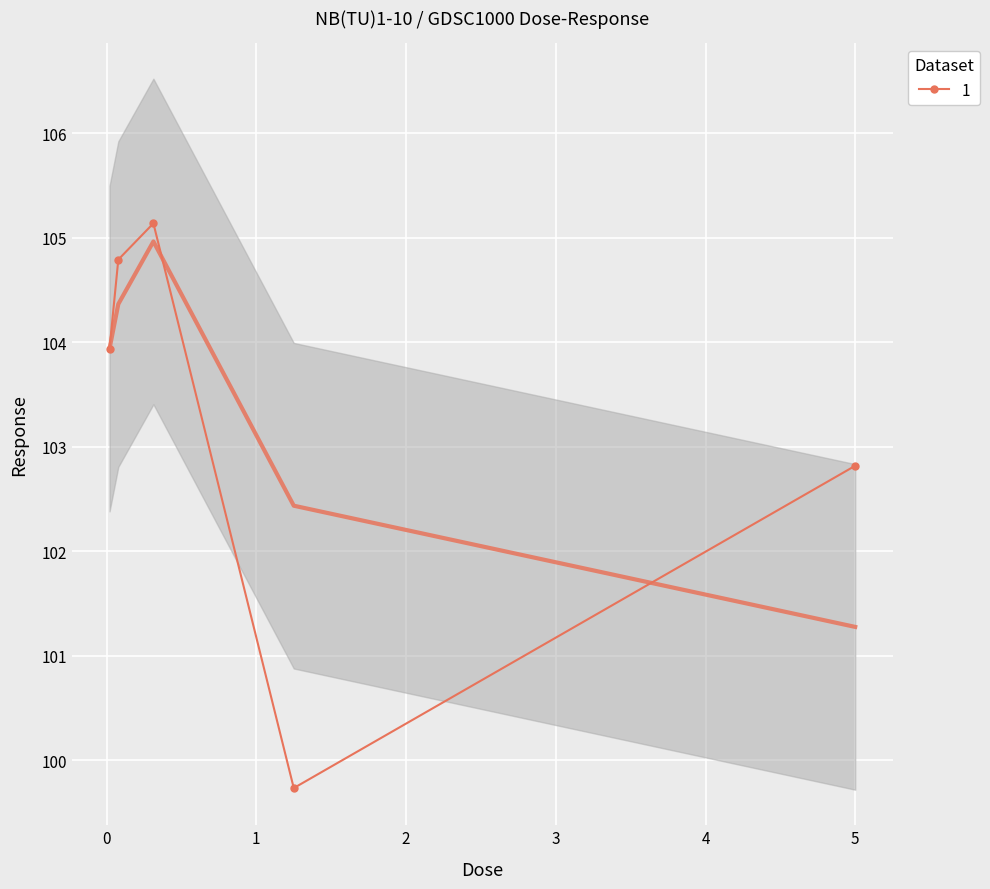

Rank the categories by value from lowest to highest.

1.25, 5.0, 0.0195312, 0.078125, 0.3125